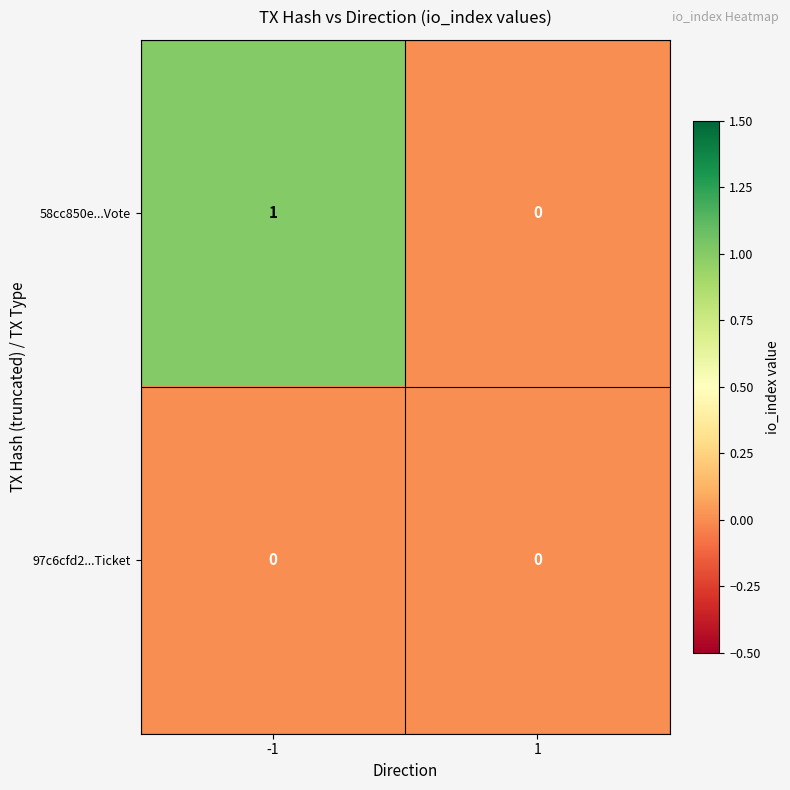

Which series has the largest total across all categories?

58cc850e...Vote